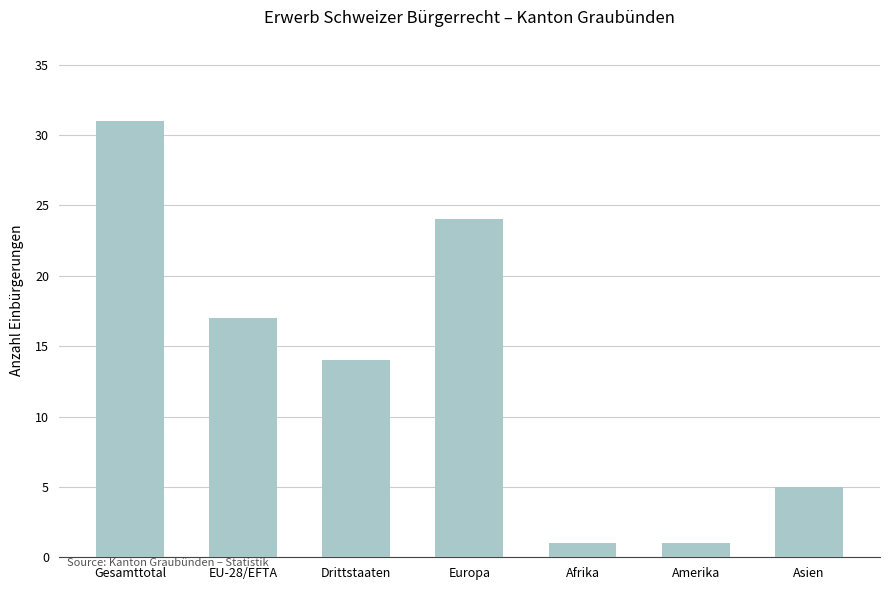

Is it true that the value at Afrika is 1?

True